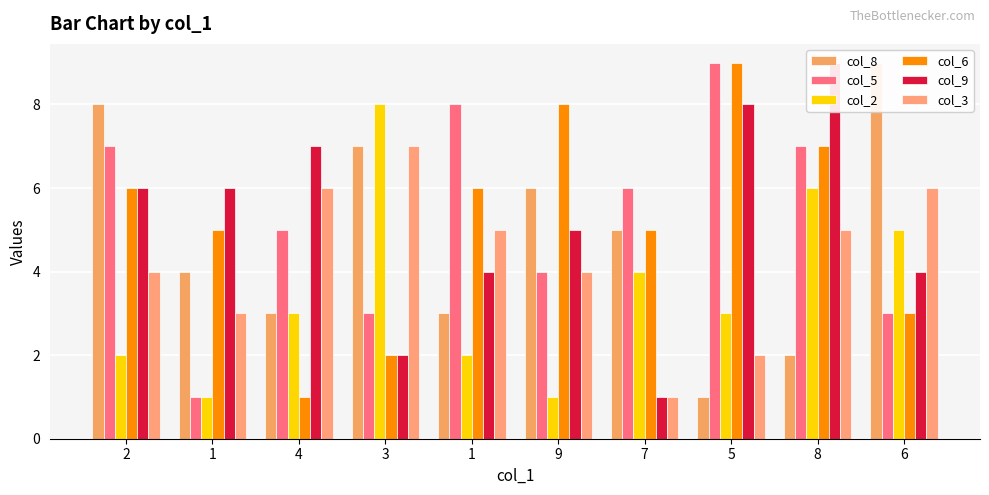

What is the difference between the col_9 values at 9 and 8?

4